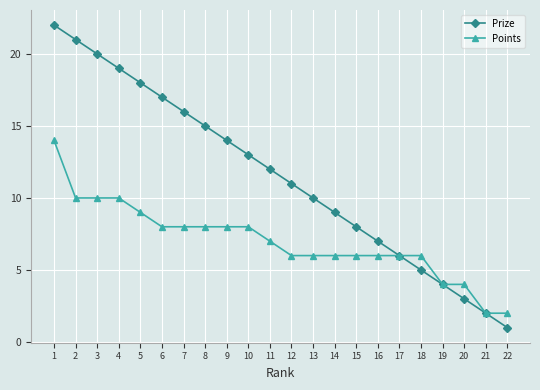

Rank the series by their average value, from highest to lowest.

Prize, Points